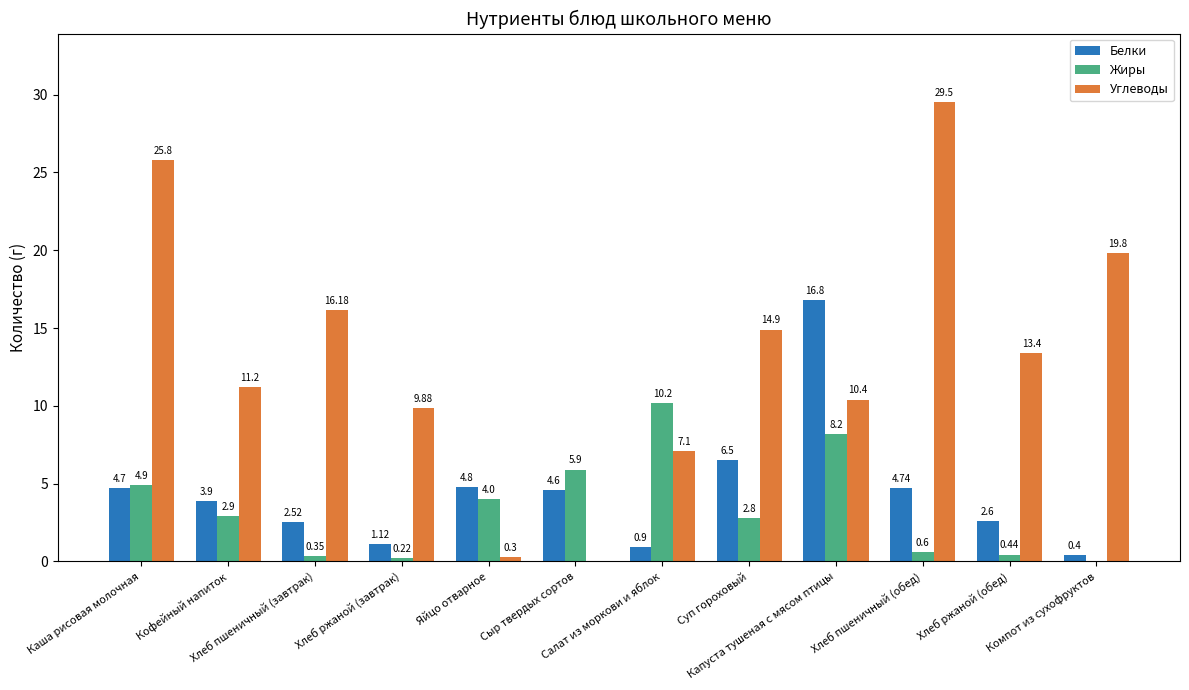

What value does the Белки series have at Кофейный напиток?

3.9